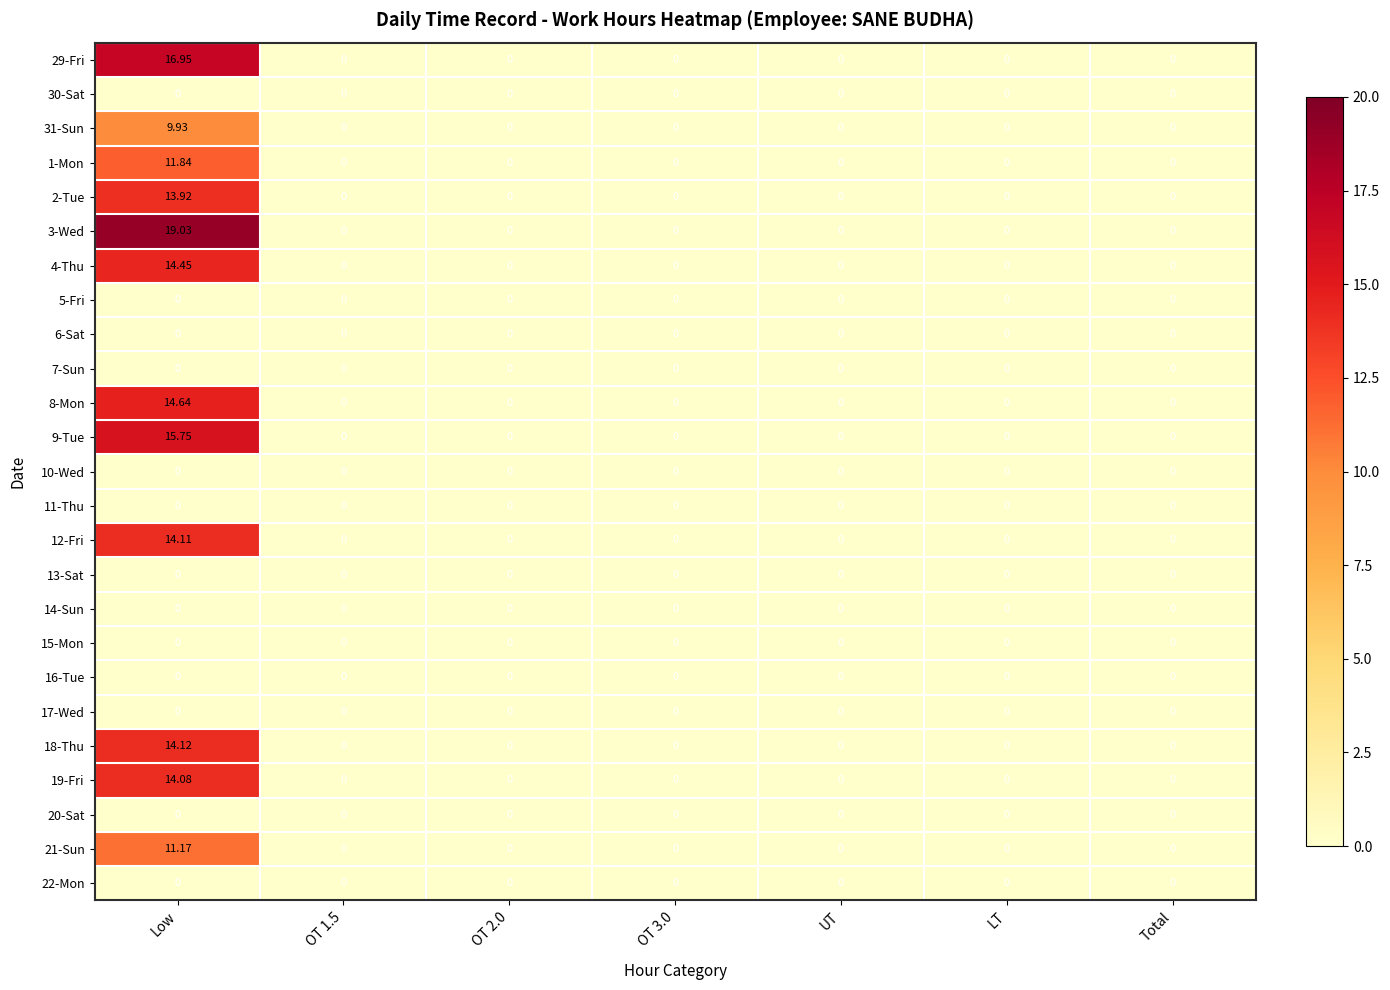

Which category has the highest value across all series?

Low